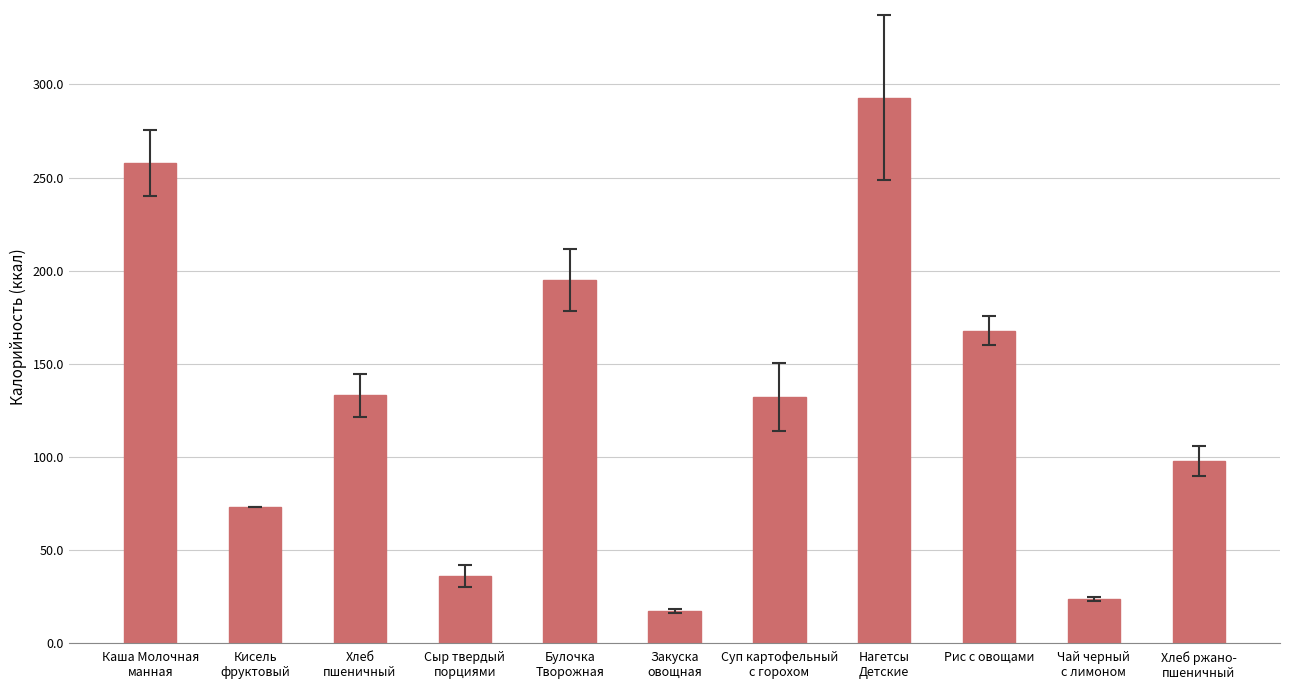

What is the label of the 3rd bar from the right?

Рис с овощами